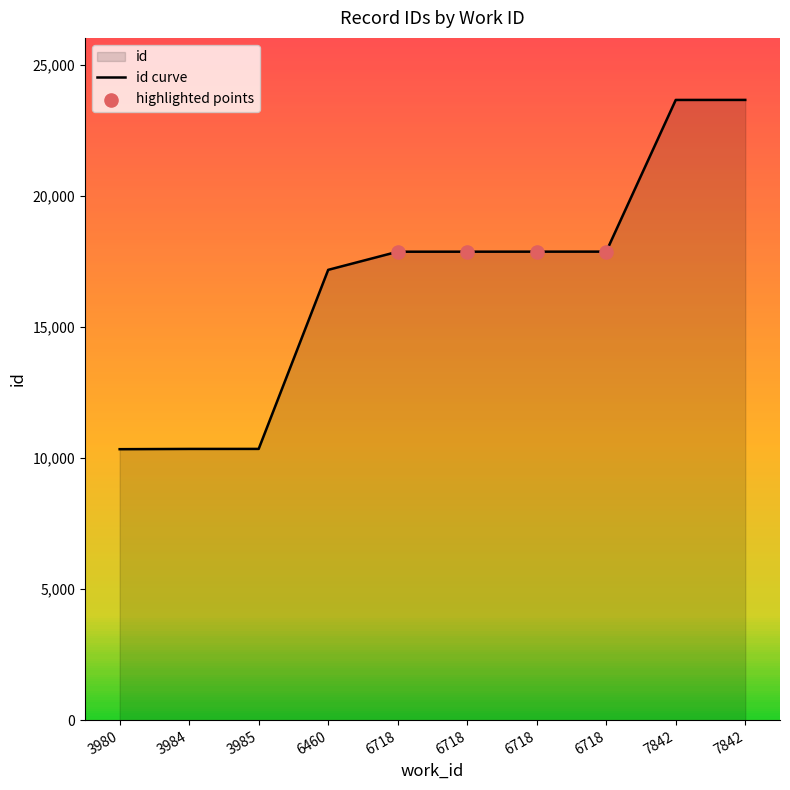

Which has a higher value, 6718 or 3980?

6718